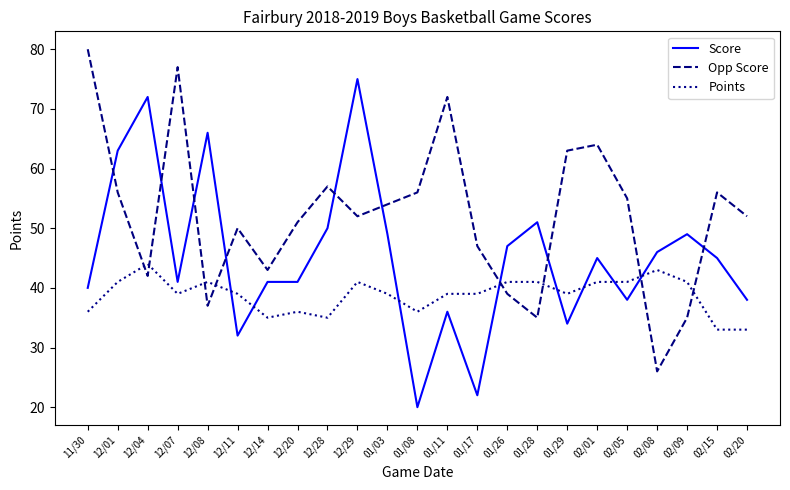

Is it true that Opp Score equals 51 at 12/20?

True